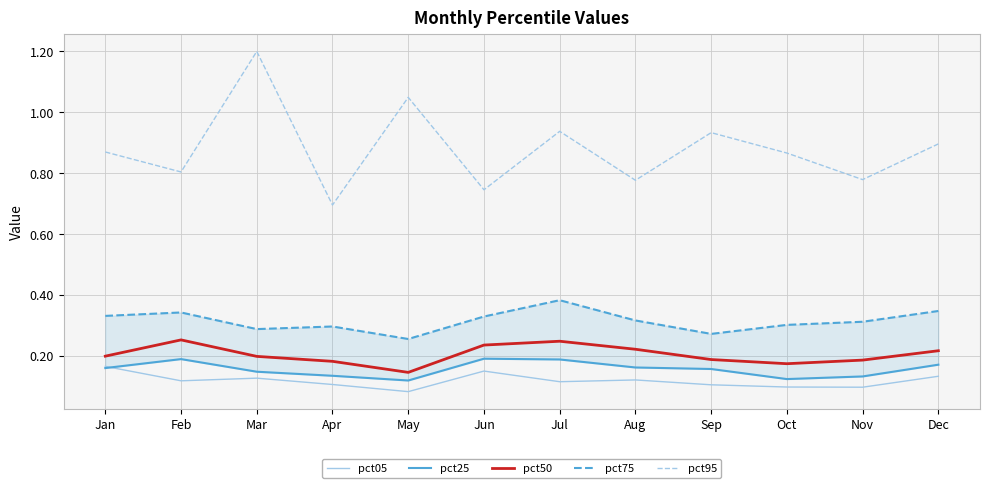

Reading left to right, transcribe all the data shown in this chart.

pct05: 0.2	0.1	0.1	0.1	0.1	0.1	0.1	0.1	0.1	0.1	0.1	0.1
pct25: 0.2	0.2	0.1	0.1	0.1	0.2	0.2	0.2	0.2	0.1	0.1	0.2
pct50: 0.2	0.3	0.2	0.2	0.1	0.2	0.2	0.2	0.2	0.2	0.2	0.2
pct75: 0.3	0.3	0.3	0.3	0.3	0.3	0.4	0.3	0.3	0.3	0.3	0.3
pct95: 0.9	0.8	1.2	0.7	1.0	0.7	0.9	0.8	0.9	0.9	0.8	0.9